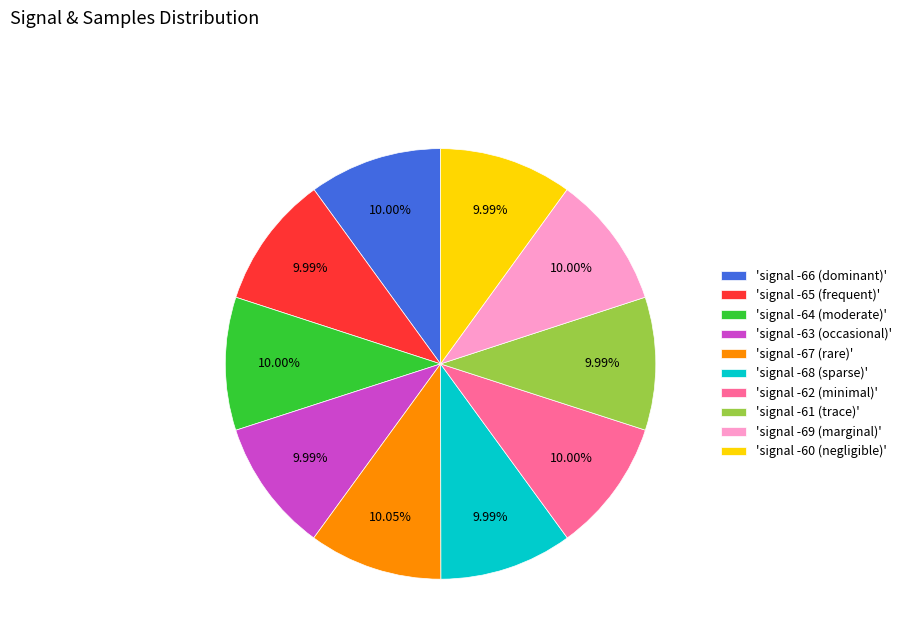

To the nearest percent, what is the average slice percentage?

10%